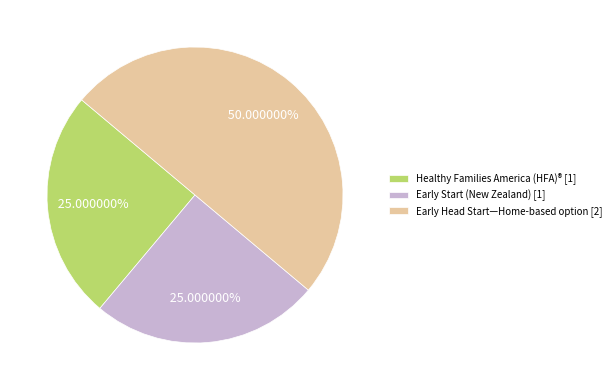

Is it true that Early Head Start—Home-based option is 50% of the pie?

True